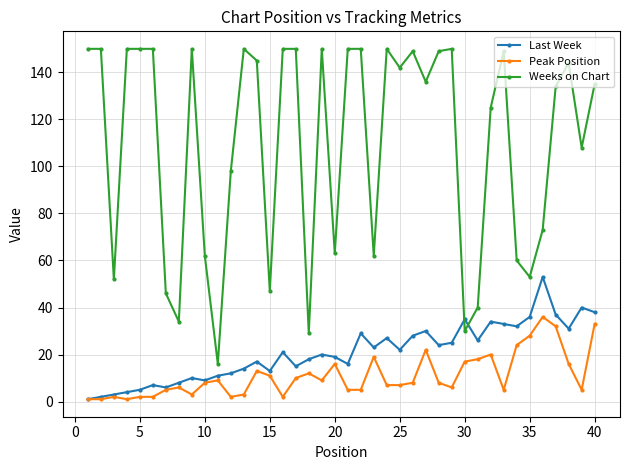

True or false: Last Week has more than 2 interior local peaks.

True